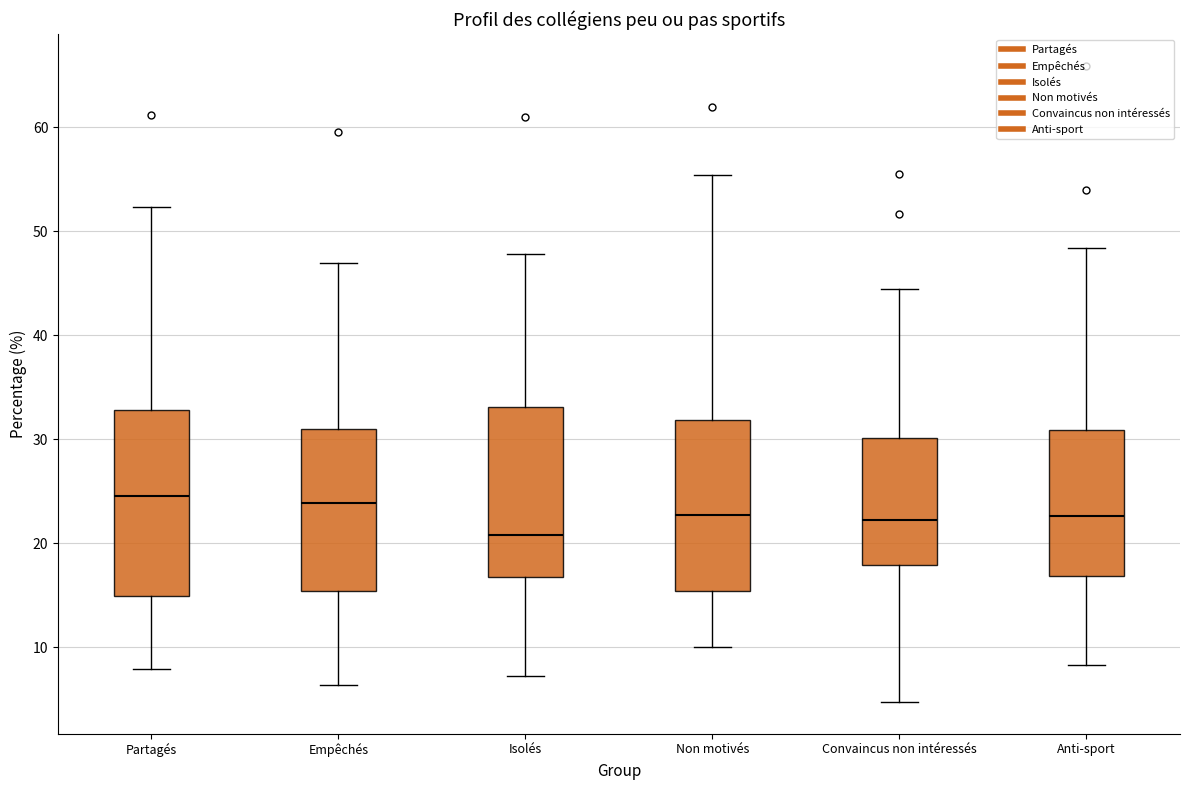

Reading left to right, transcribe this box plot: for each box, give where its median line is, the range the box spans, and where its two whiskers end, as read against the y-axis. The values are not printed on the chart, so give them approximately, as read against the axis.

Partagés: median 25, box 15 to 33, whiskers 8 to 52
Empêchés: median 24, box 15 to 31, whiskers 6 to 47
Isolés: median 21, box 17 to 33, whiskers 7 to 48
Non motivés: median 23, box 15 to 32, whiskers 10 to 55
Convaincus non intéressés: median 22, box 18 to 30, whiskers 5 to 45
Anti-sport: median 23, box 17 to 31, whiskers 8 to 48